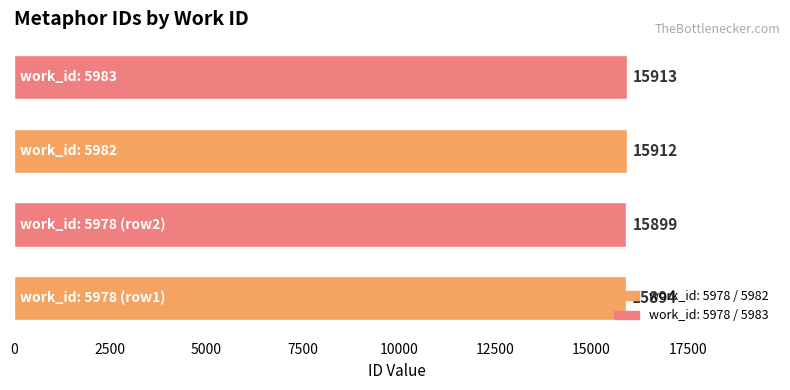

What is the maximum value shown in the chart?

15913